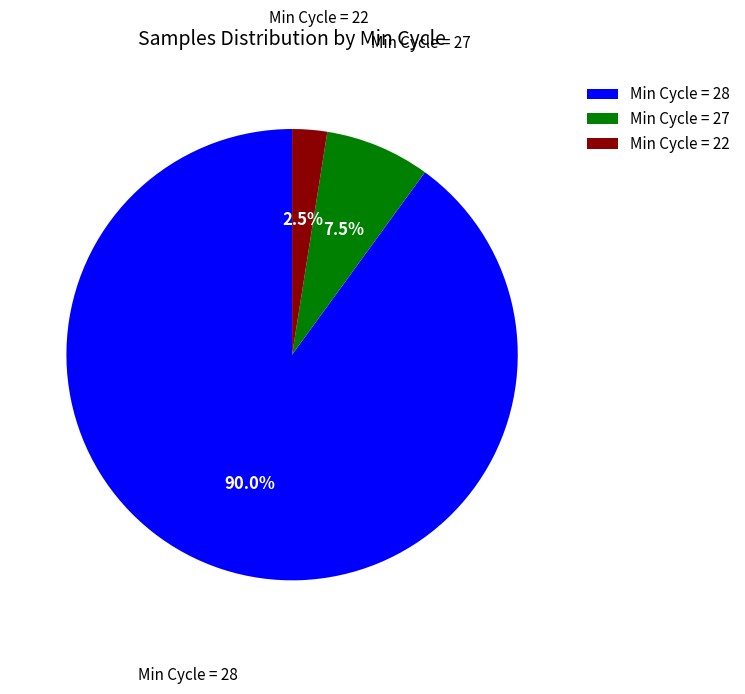

Does Min Cycle = 27 represent more than half of the total?

No